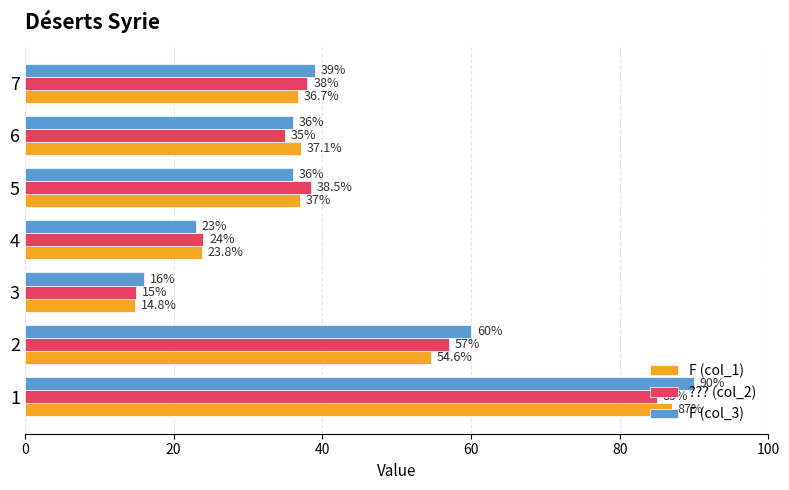

List the labels in order of ??? (col_2) value, smallest first.

3, 4, 6, 7, 5, 2, 1